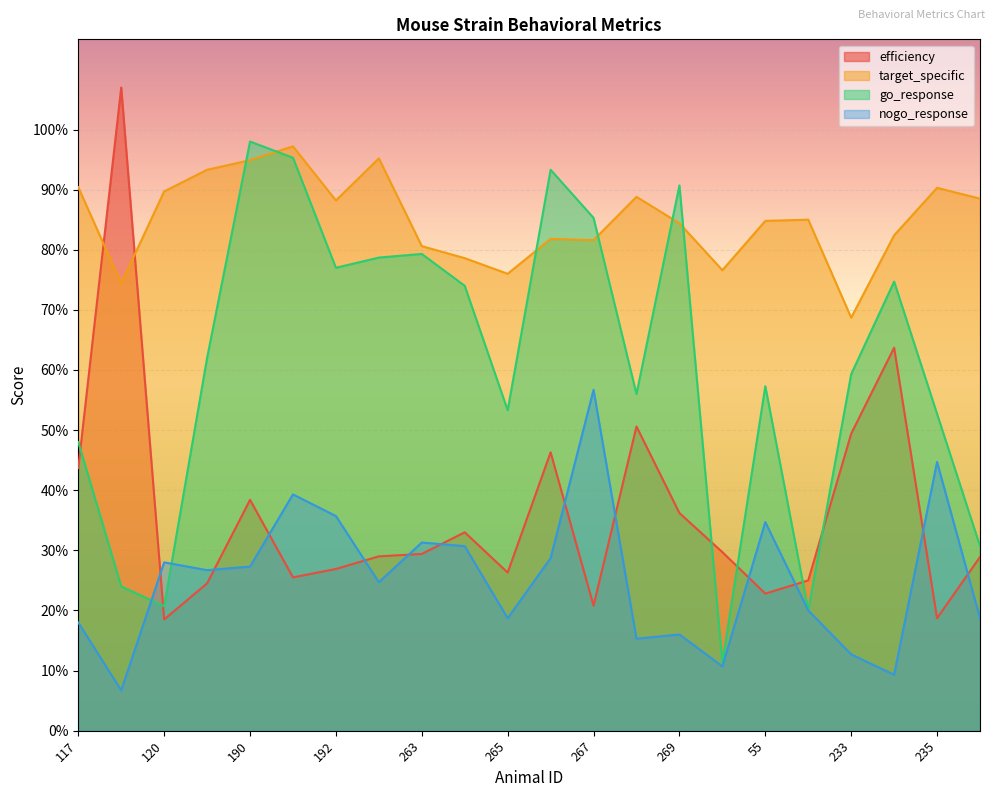

How many lines are shown in the chart?

4